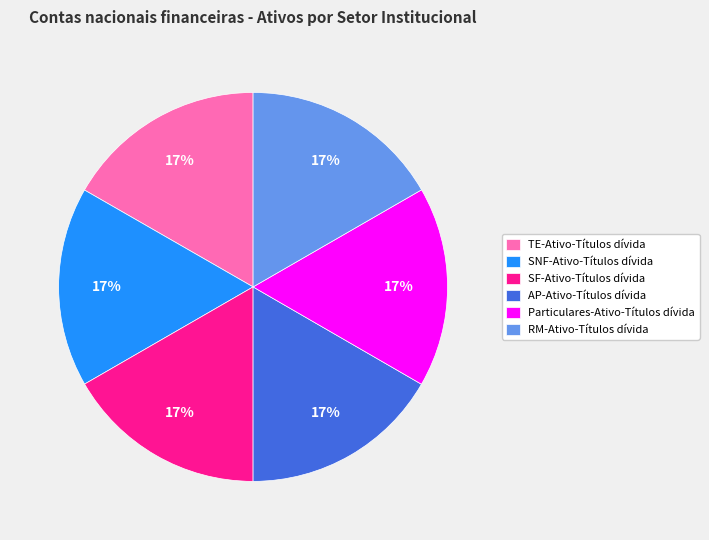

What percentage is the RM-Ativo-Títulos dívida slice, to the nearest percent?

17%